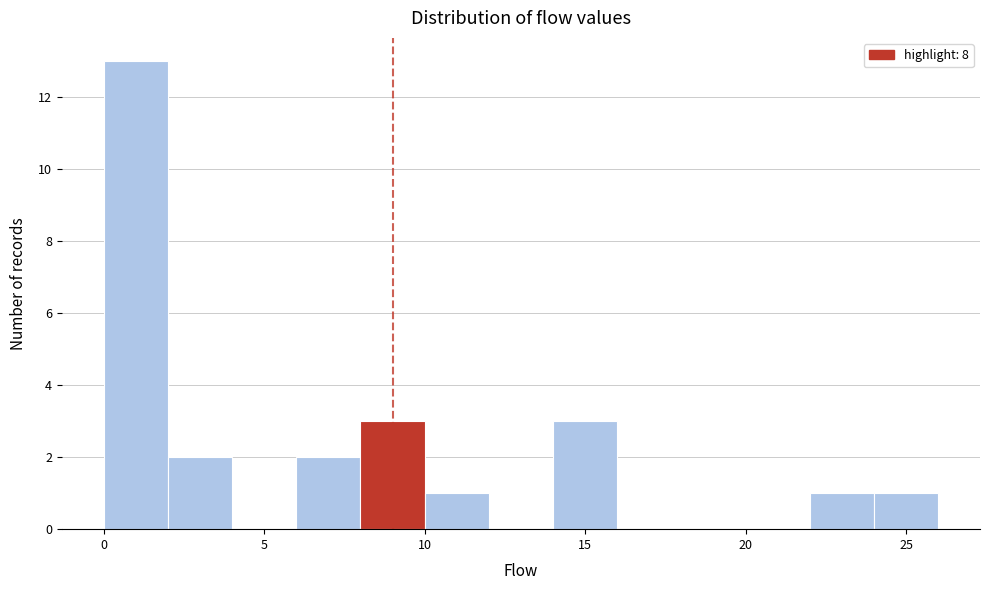

Over which range of the x-axis is the bar tallest?

0 to 2